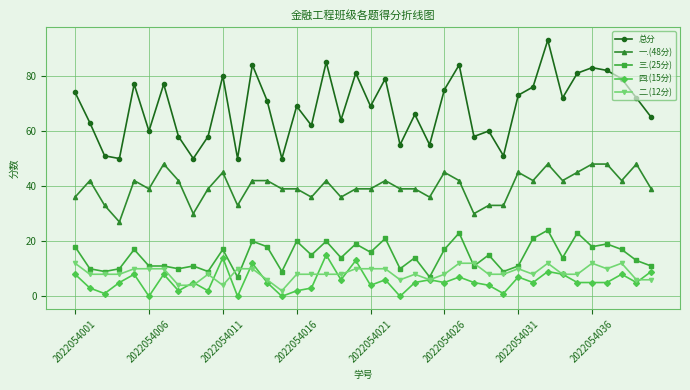

Does the chart have visible grid lines?

Yes